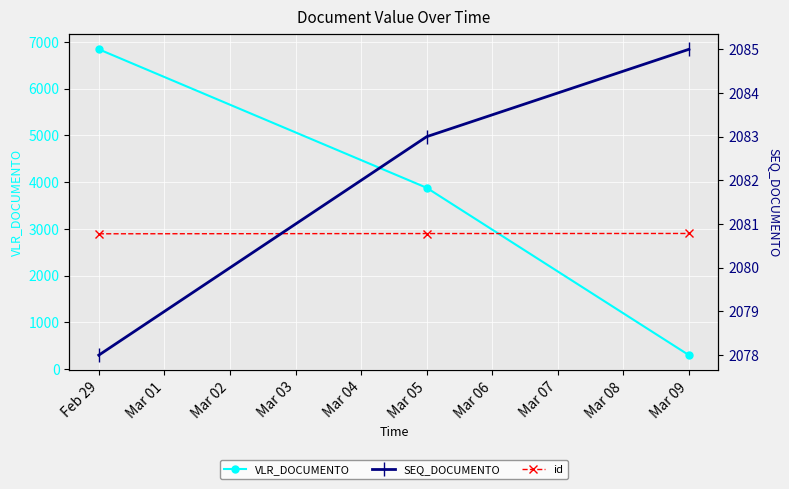

True or false: SEQ_DOCUMENTO has a value of 2078.0 at Feb 29.

True